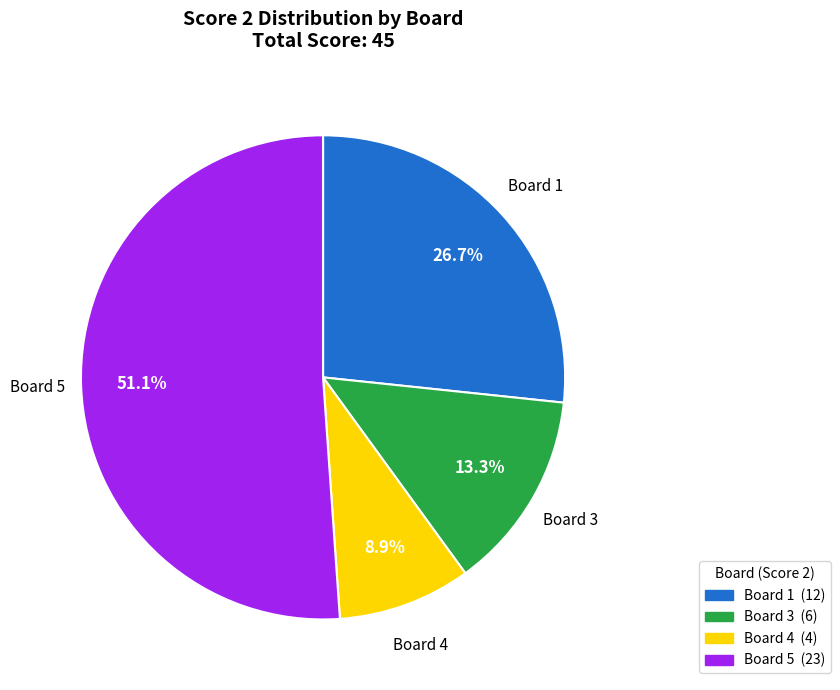

Is there a majority slice in this chart?

Yes